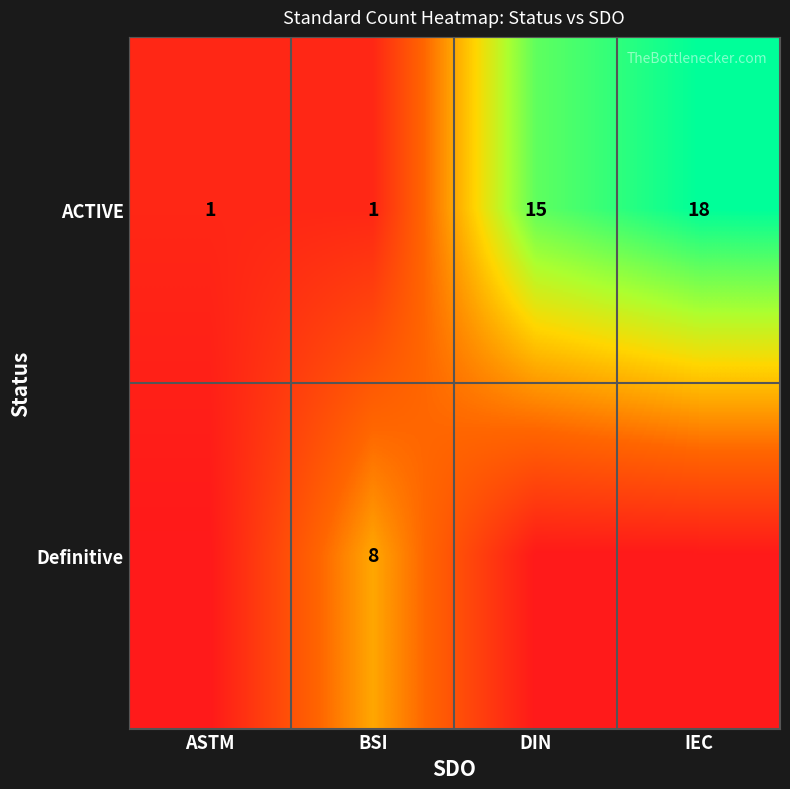

The Definitive series shows 11 at BSI. True or false?

False